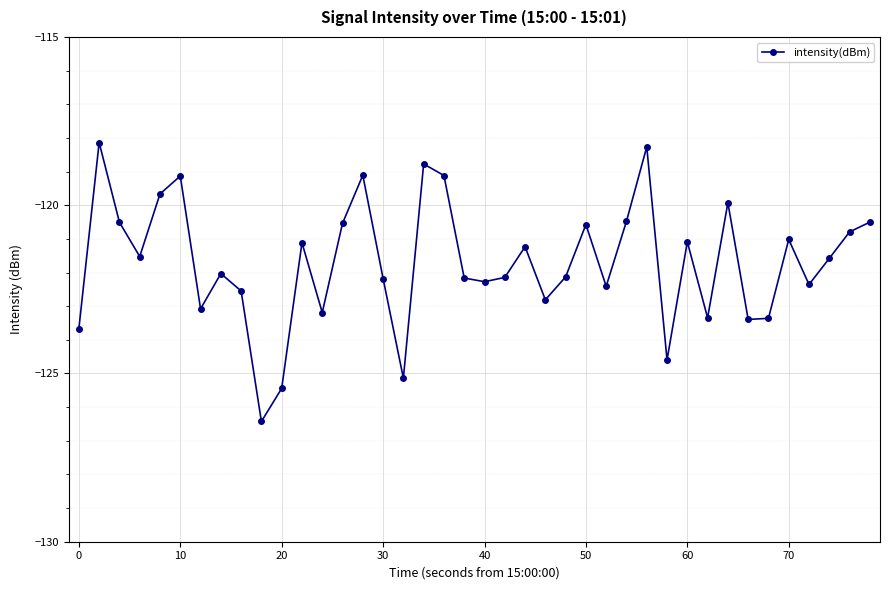

What is the value of the 16th point from the left?

-122.2